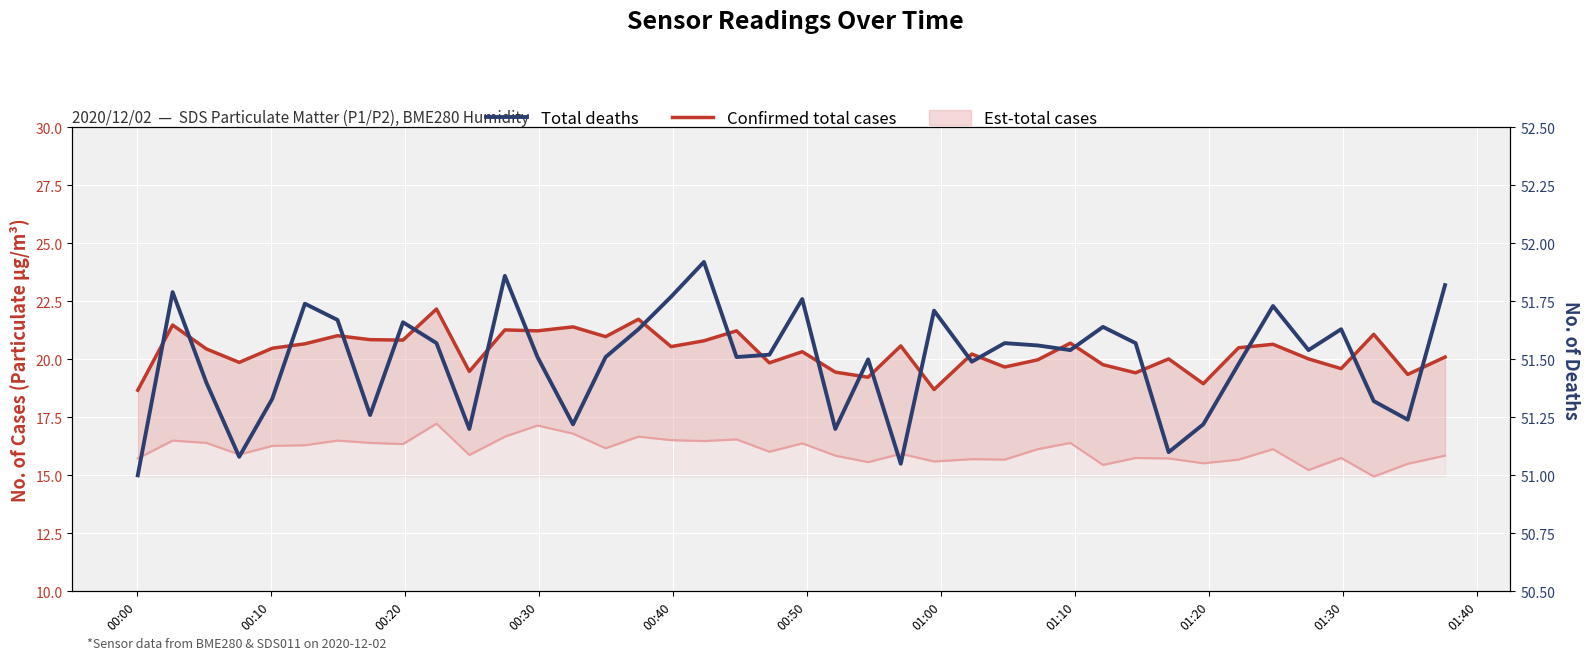

What is the label of the 10th point from the left?

01:30